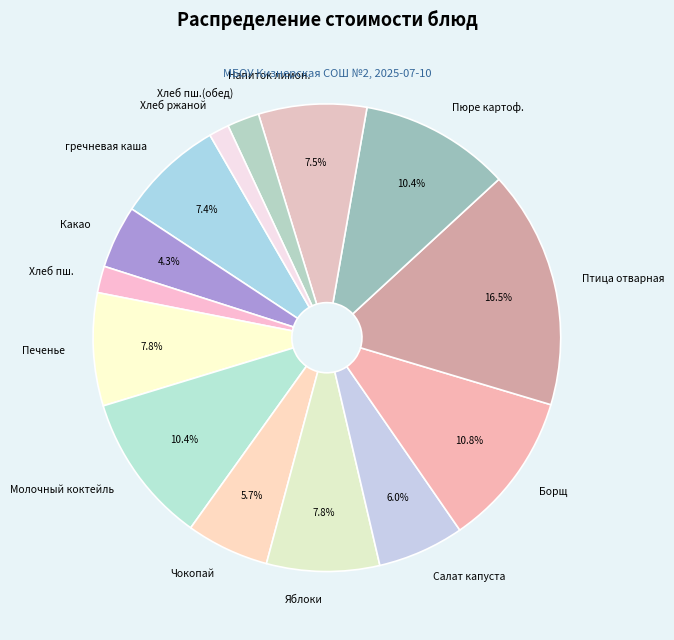

Is there a majority slice in this chart?

No